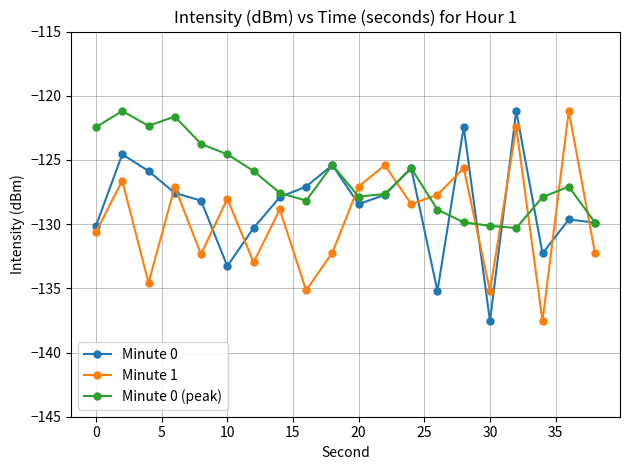

True or false: Minute 0 (peak) has more than 0 points higher than both neighbors.

True